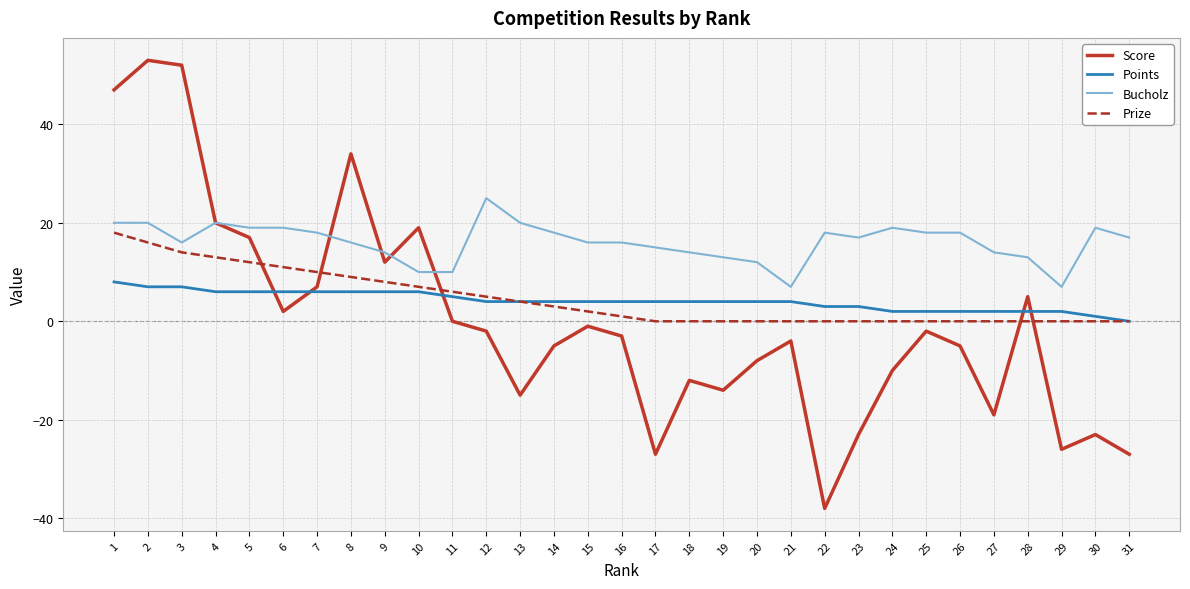

True or false: Prize and Score cross at least once.

True